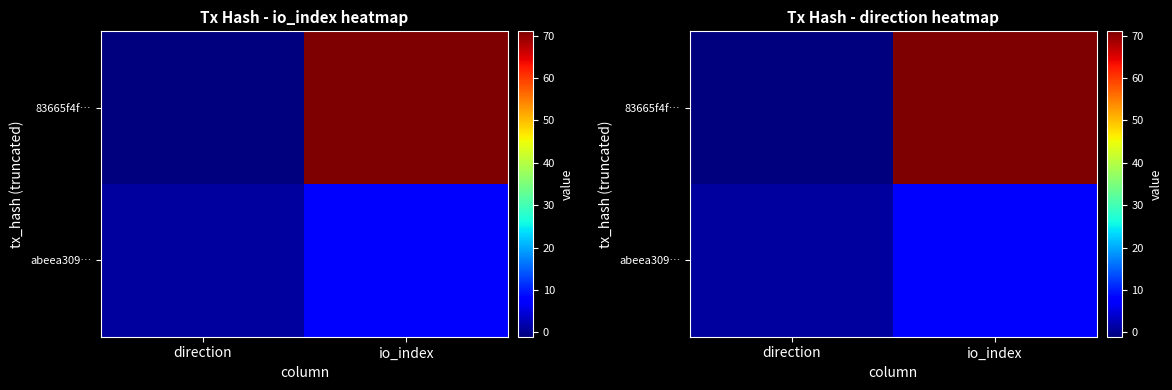

List the series in order of their peak value, highest first.

83665f4f…, abeea309…